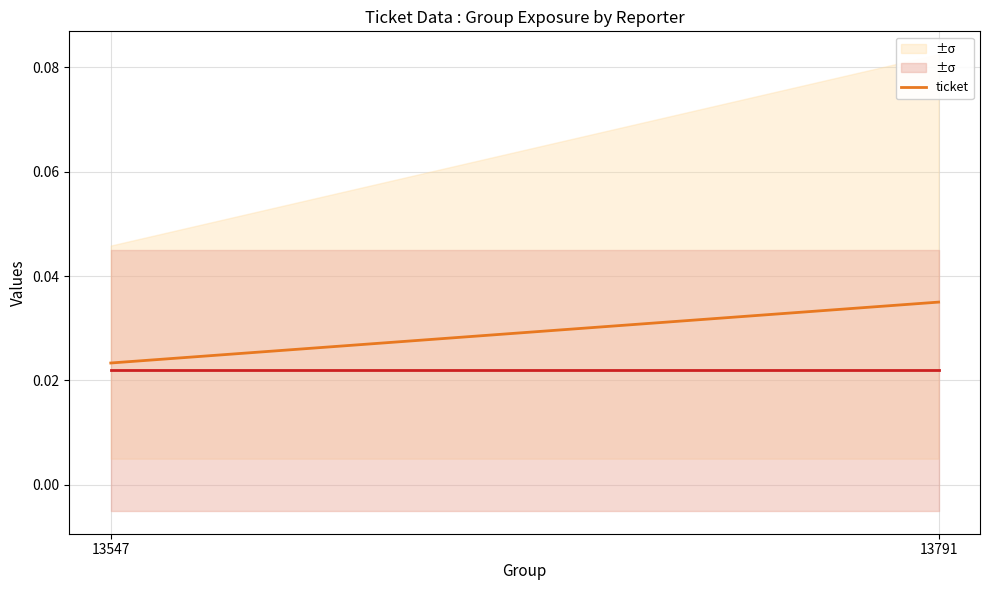

Between 13791 and 13547, which is larger?

13791